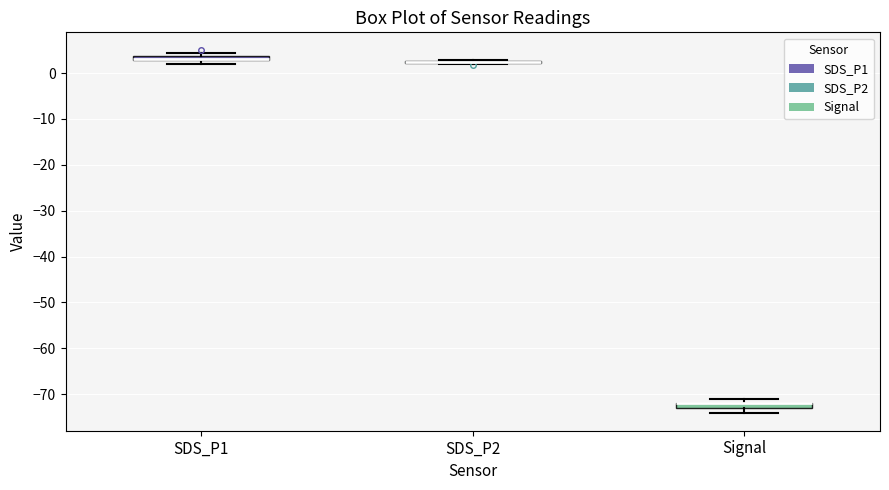

Where is the lower edge of the box for Signal on the y-axis? The values are not printed on the chart, so give them approximately, as read against the axis.

-73